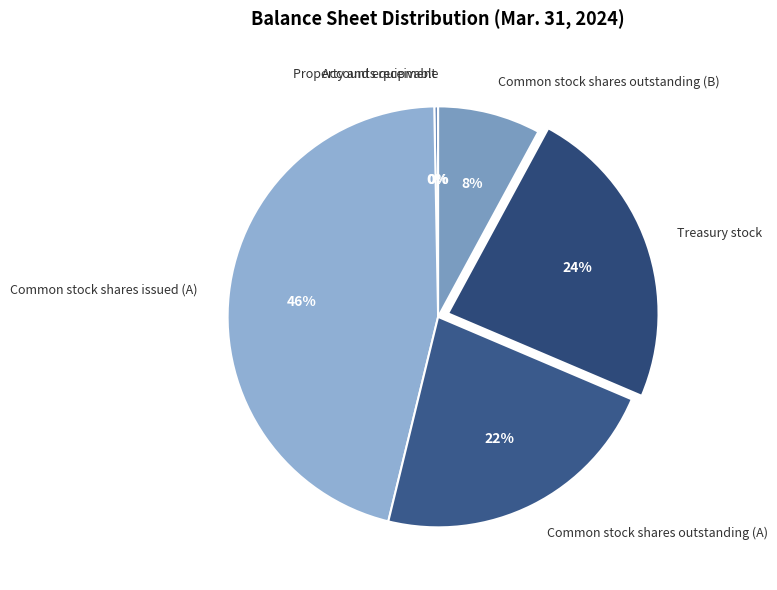

To the nearest percent, what is the average slice percentage?

17%